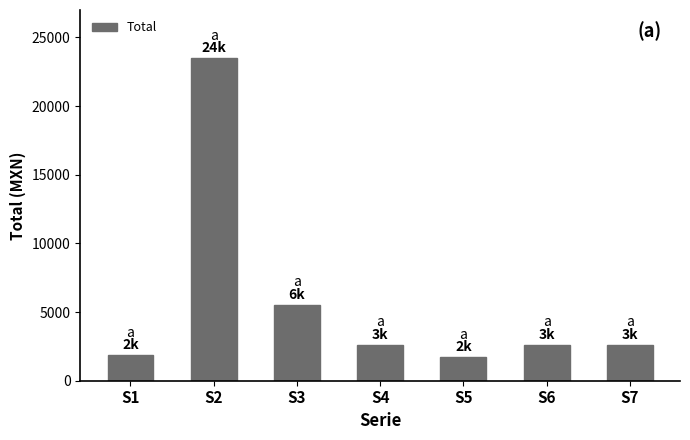

What is the minimum value shown in the chart?

1735.2